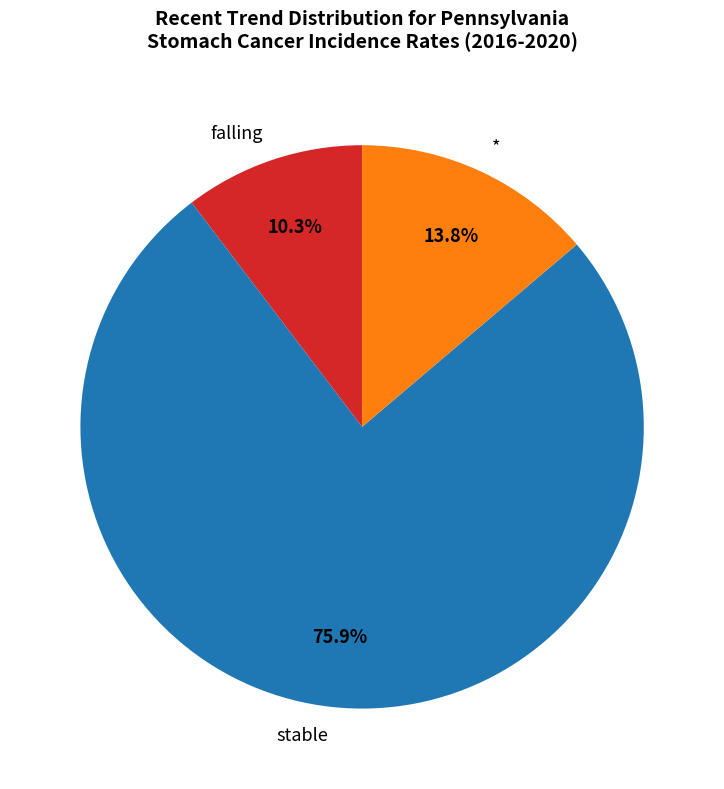

Which slice is the largest?

stable